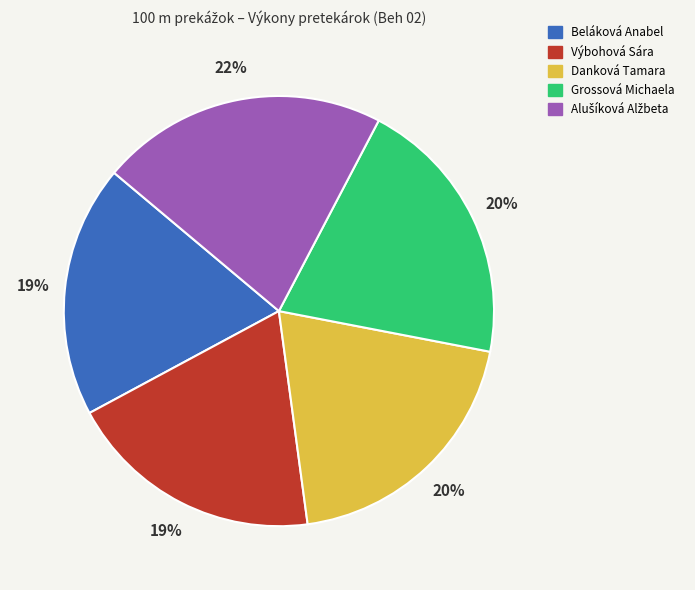

Is it true that Beláková Anabel is 9% of the pie?

False